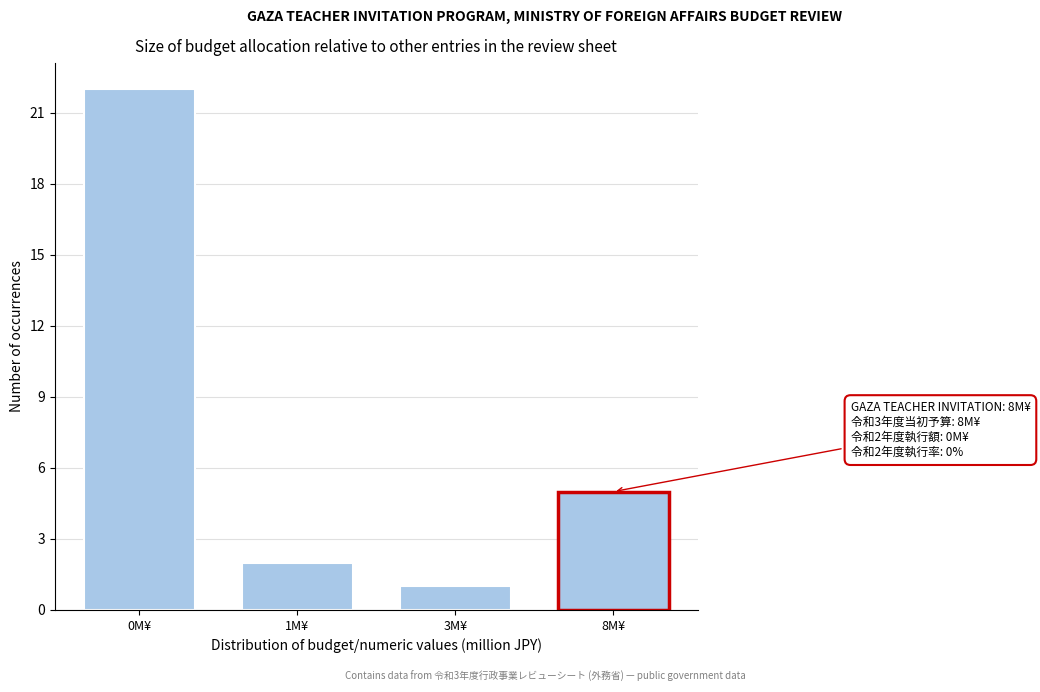

Reading left to right, what are all the values shown in this chart?

22	2	1	5